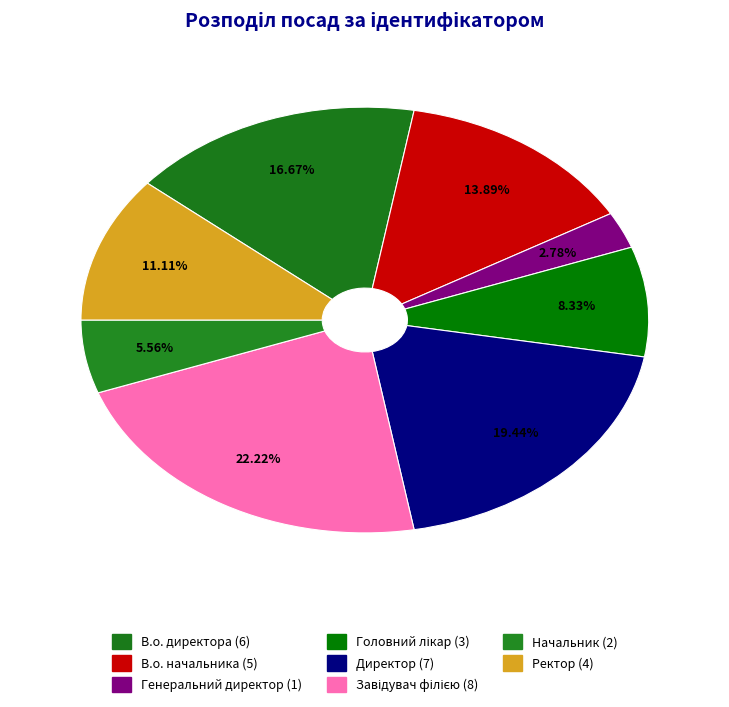

Rank the categories by value from lowest to highest.

Генеральний директор, Начальник, Головний лікар, Ректор, В.о. начальника, В.о. директора, Директор, Завідувач філією